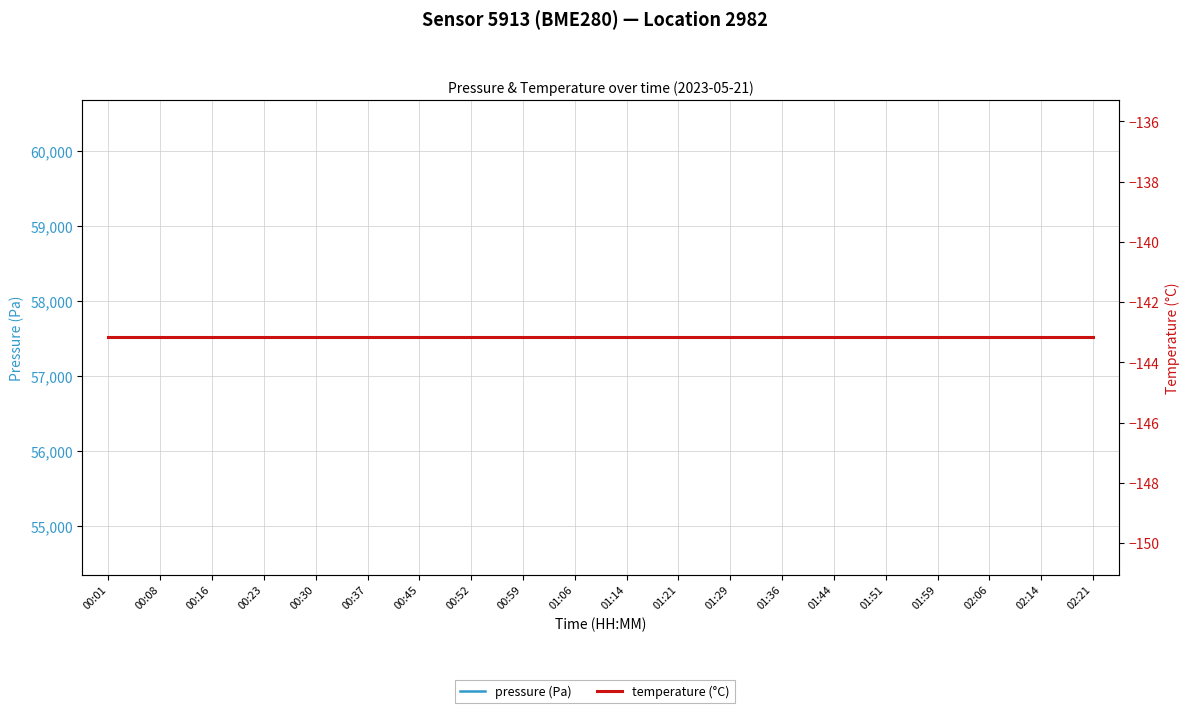

True or false: pressure (Pa) and temperature (°C) intersect in this chart.

False